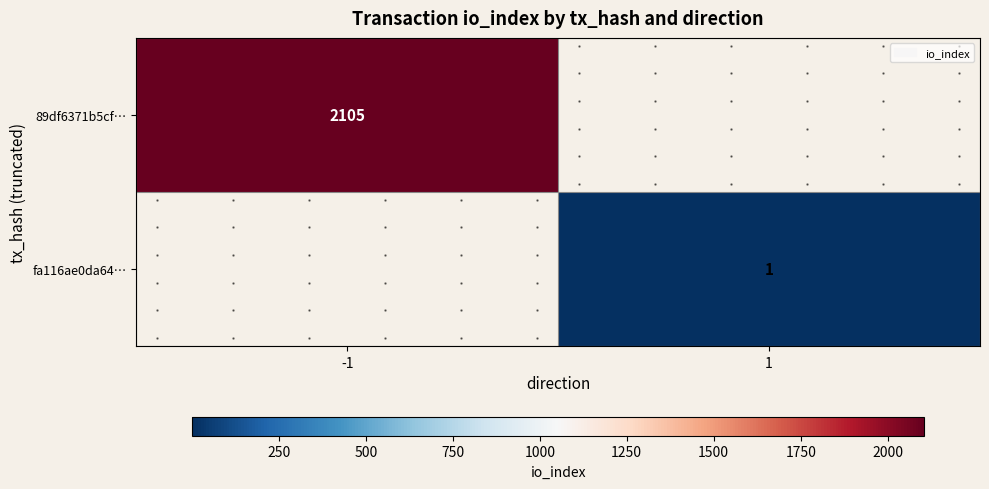

Rank the series by their maximum value, from highest to lowest.

89df6371b5cf…, fa116ae0da64…